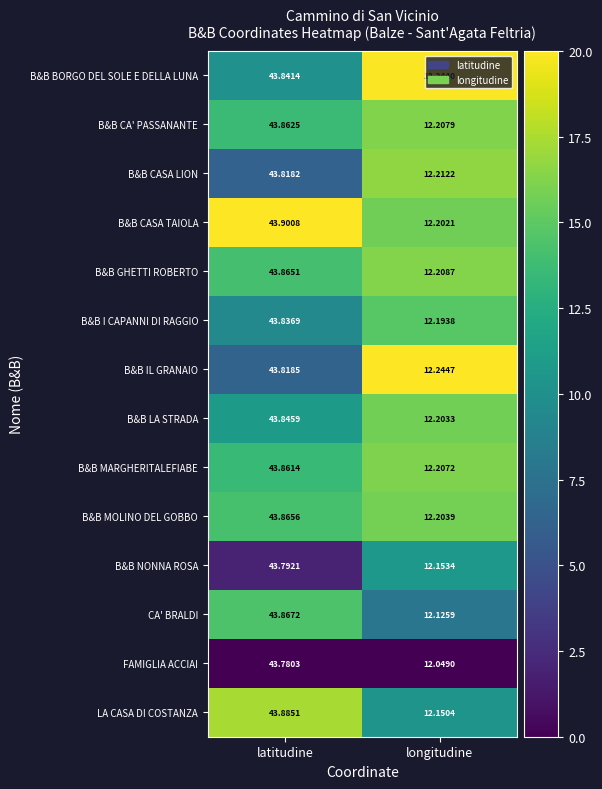

At which label does B&B MOLINO DEL GOBBO first exceed 43?

latitudine